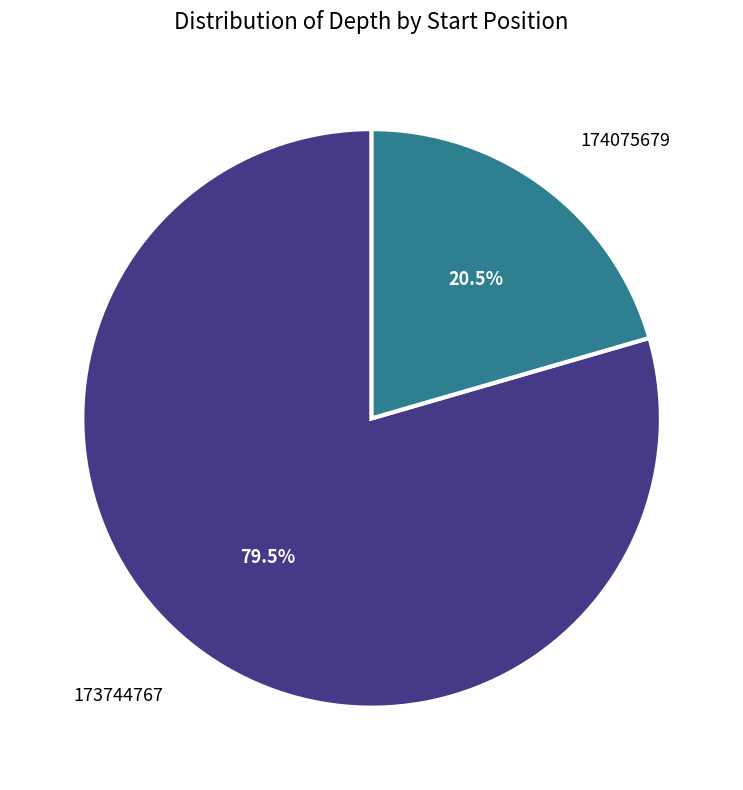

Does any single category account for the majority?

Yes